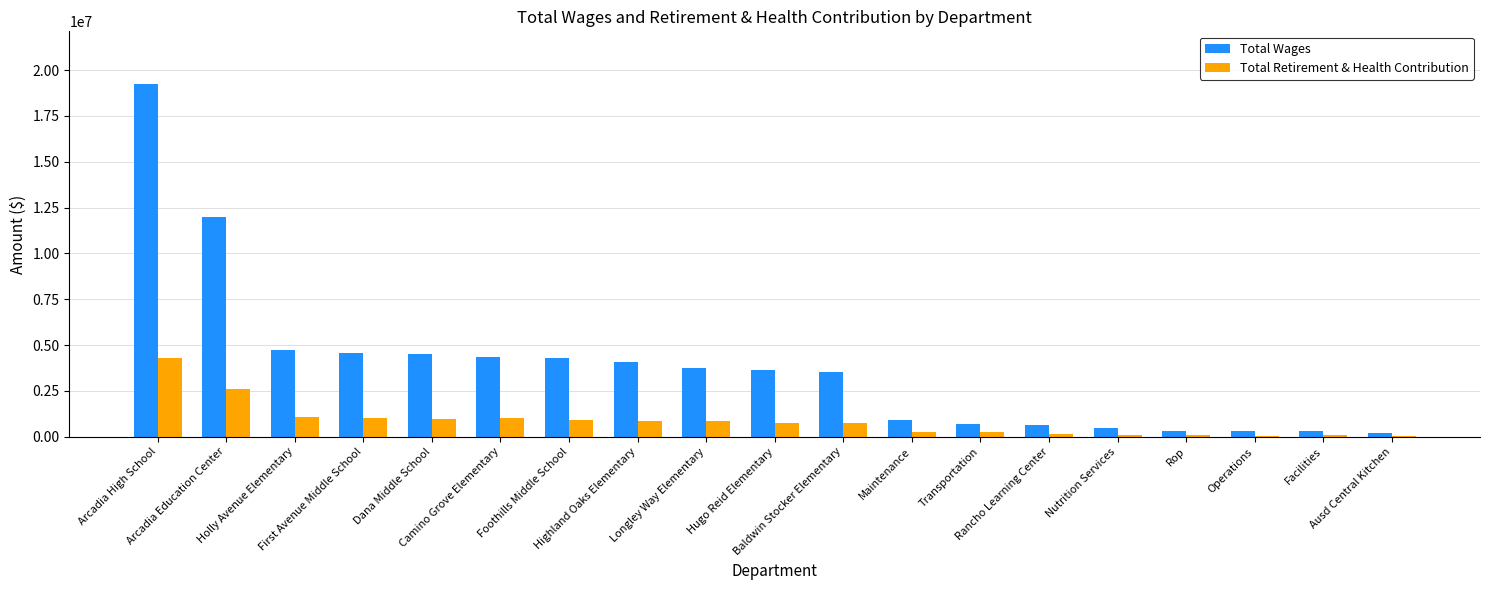

Which series has the largest total across all categories?

Total Wages